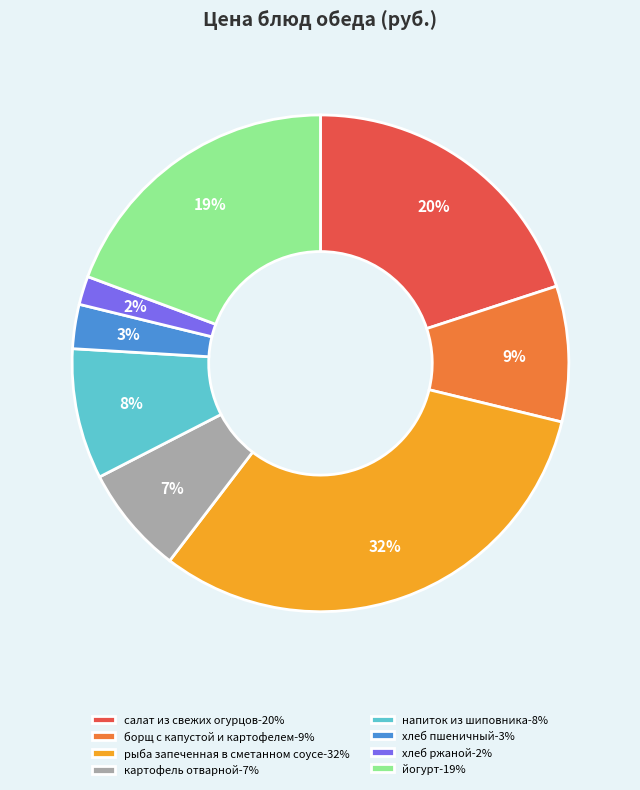

How many segments does this pie chart have?

8